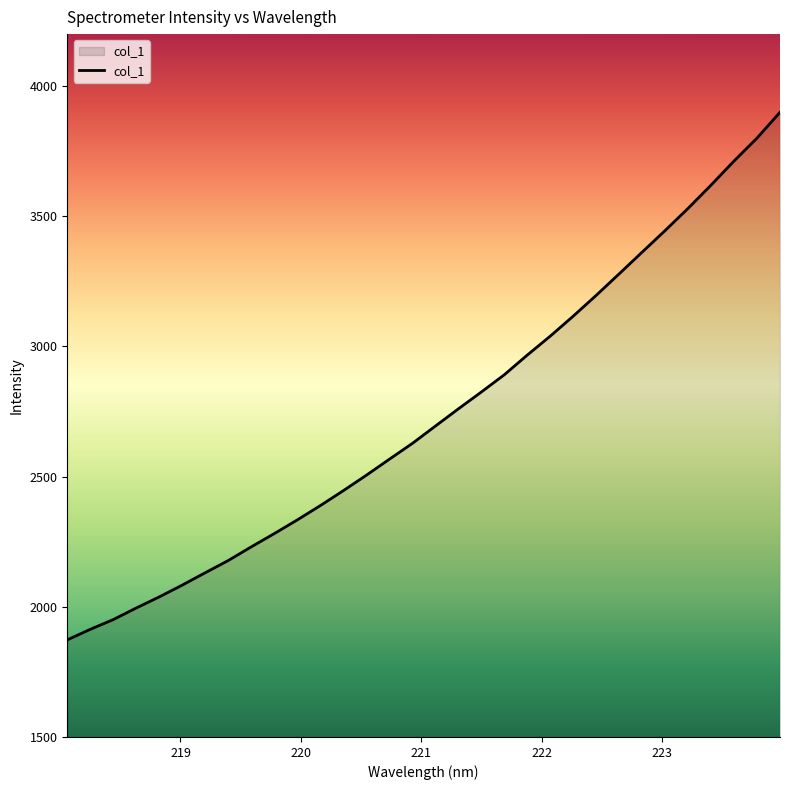

What is the greatest value displayed?

3899.6